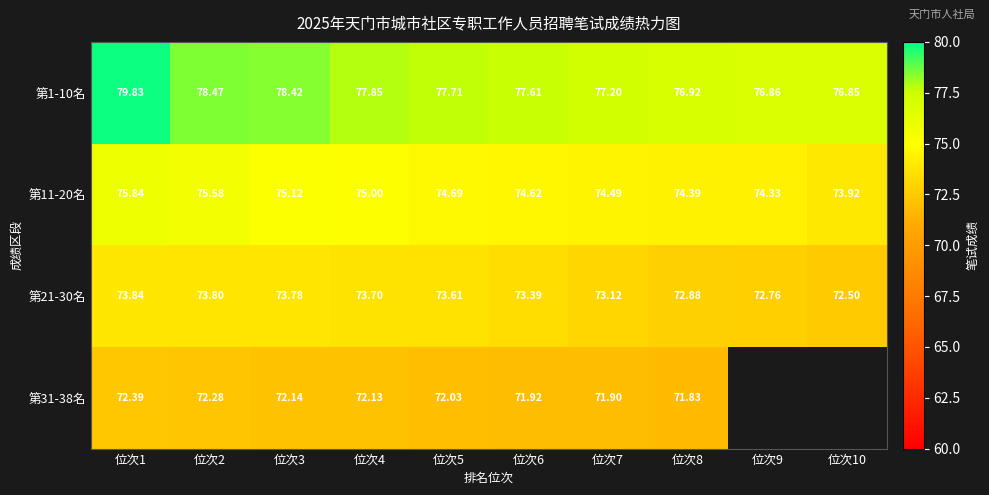

At which category is the sum across all series the highest?

位次1